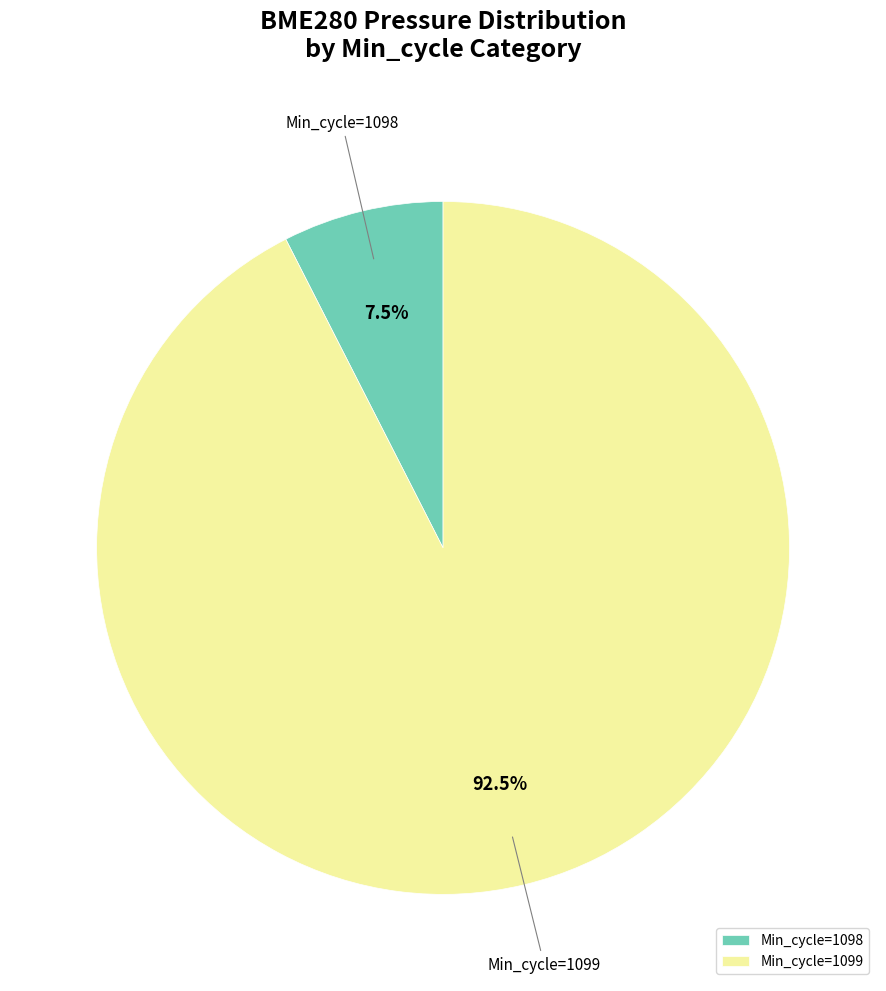

Rank the categories by value from highest to lowest.

Min_cycle=1099, Min_cycle=1098